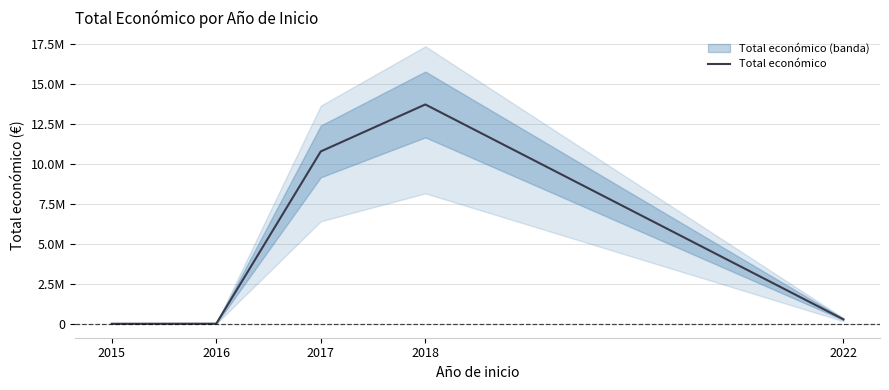

Read the value at 2017, to the nearest 100.

10776600